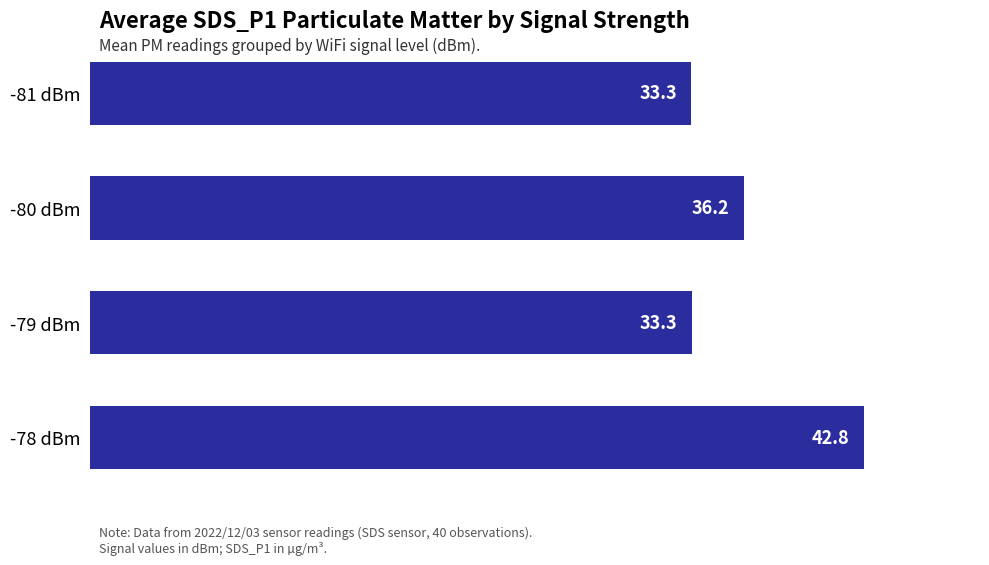

Reading top to bottom, what are all the values shown in this chart?

-81 dBm=33.3	-80 dBm=36.2	-79 dBm=33.3	-78 dBm=42.8